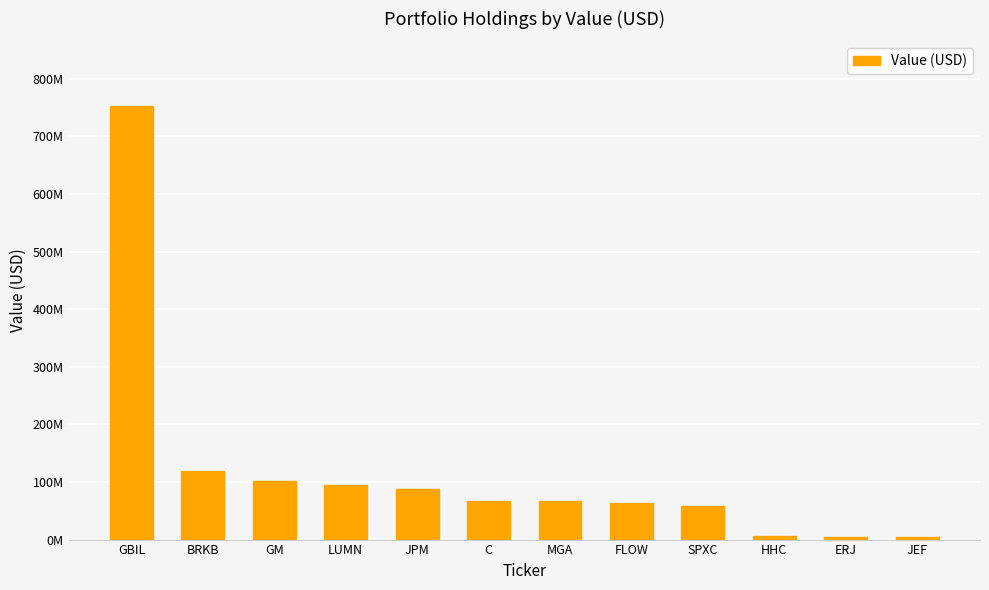

Where is the data nearest to the value 378087500?

BRKB